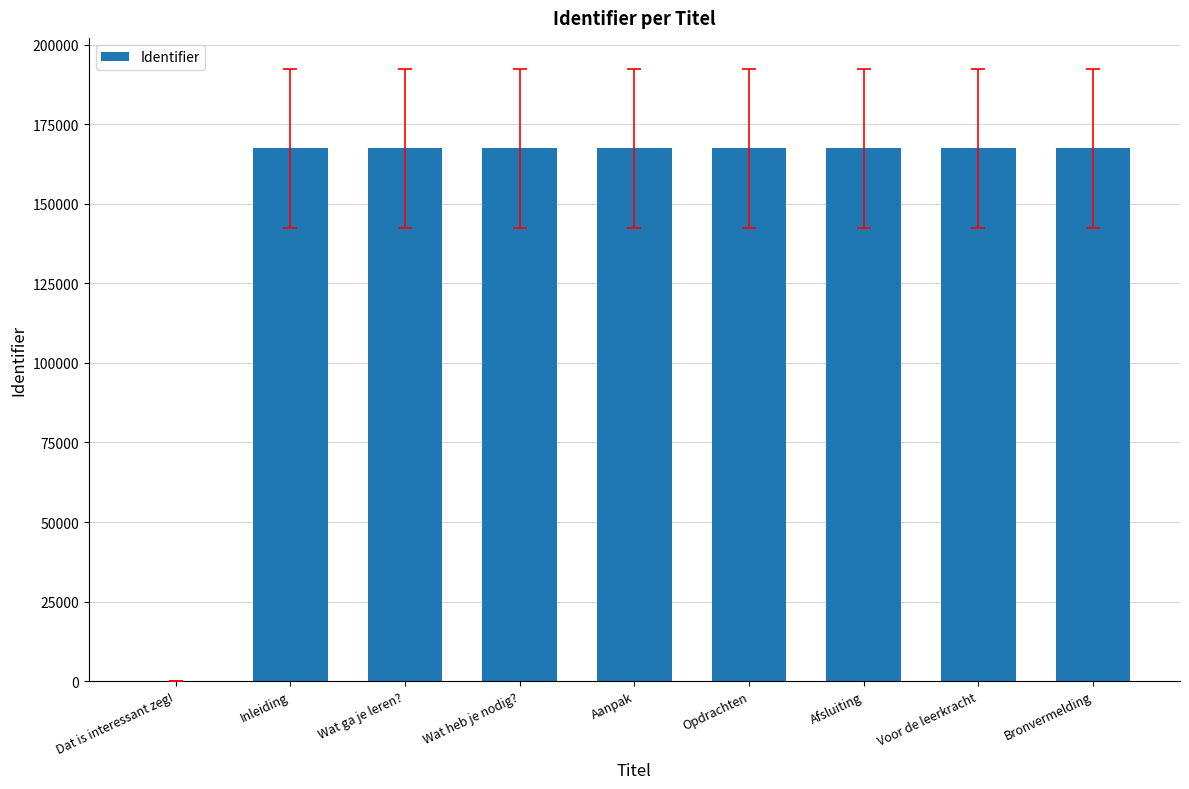

Are the bars horizontal?

No